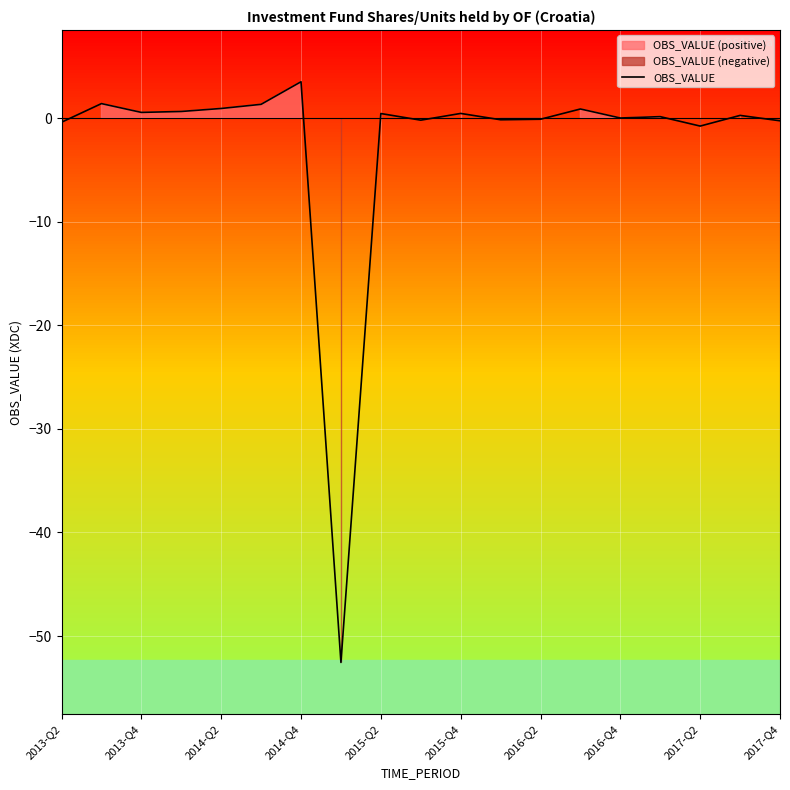

Reading left to right, extract all data points from this chart.

-0.4	1.4	0.6	0.6	0.9	1.3	3.5	-52.5	0.4	-0.2	0.4	-0.2	-0.1	0.9	0.0	0.1	-0.8	0.3	-0.3